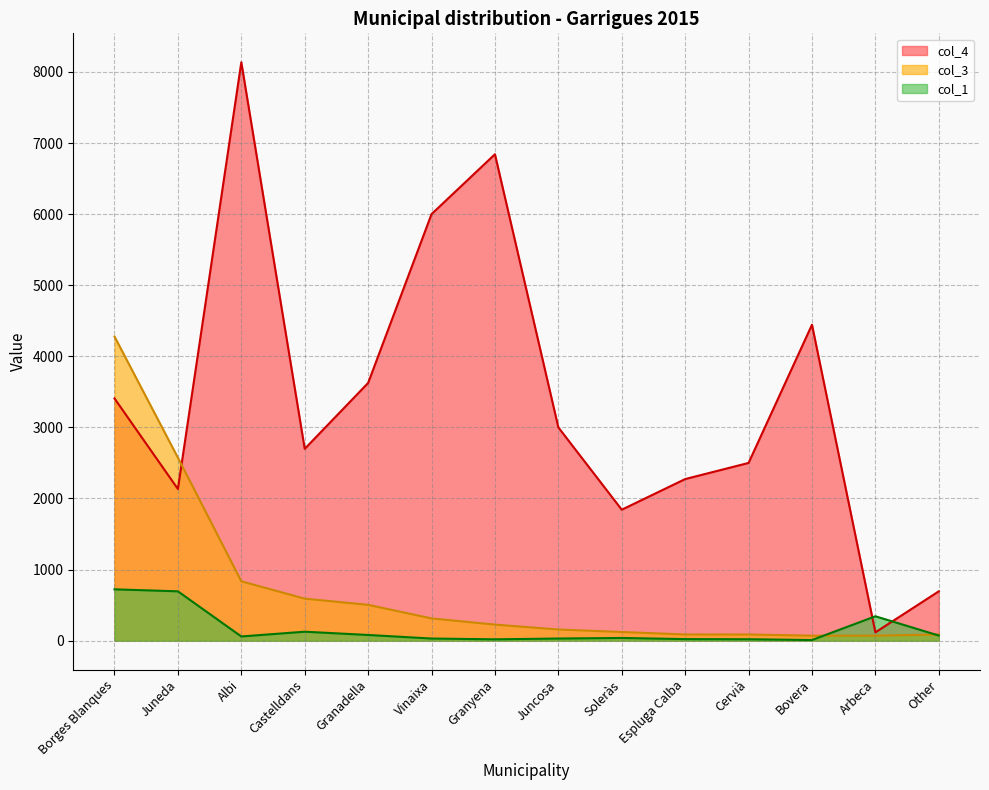

The col_3 series shows 517 at Albi. True or false?

False